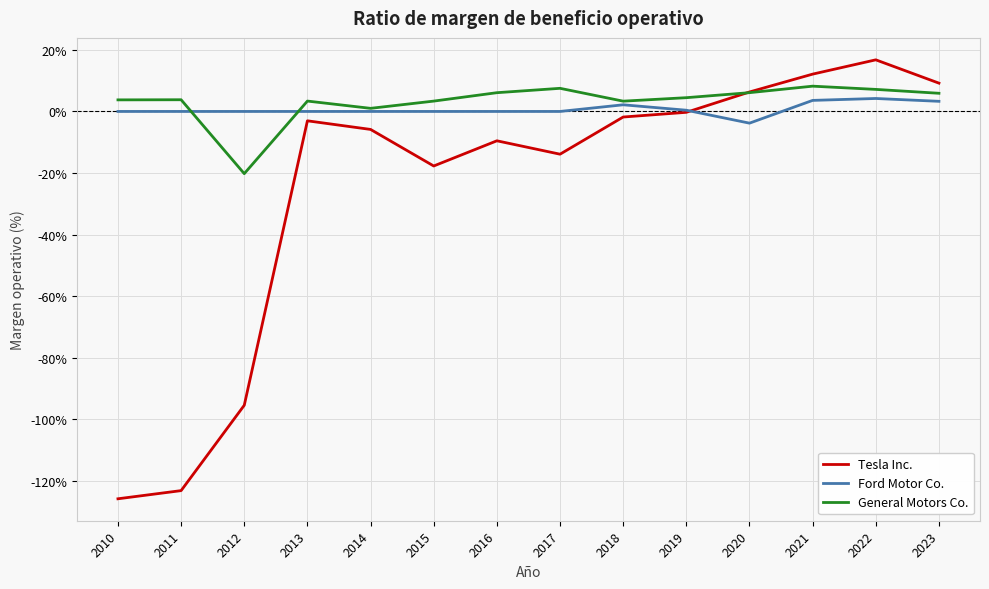

True or false: General Motors Co. has a value of 0.1 at 2021.

False